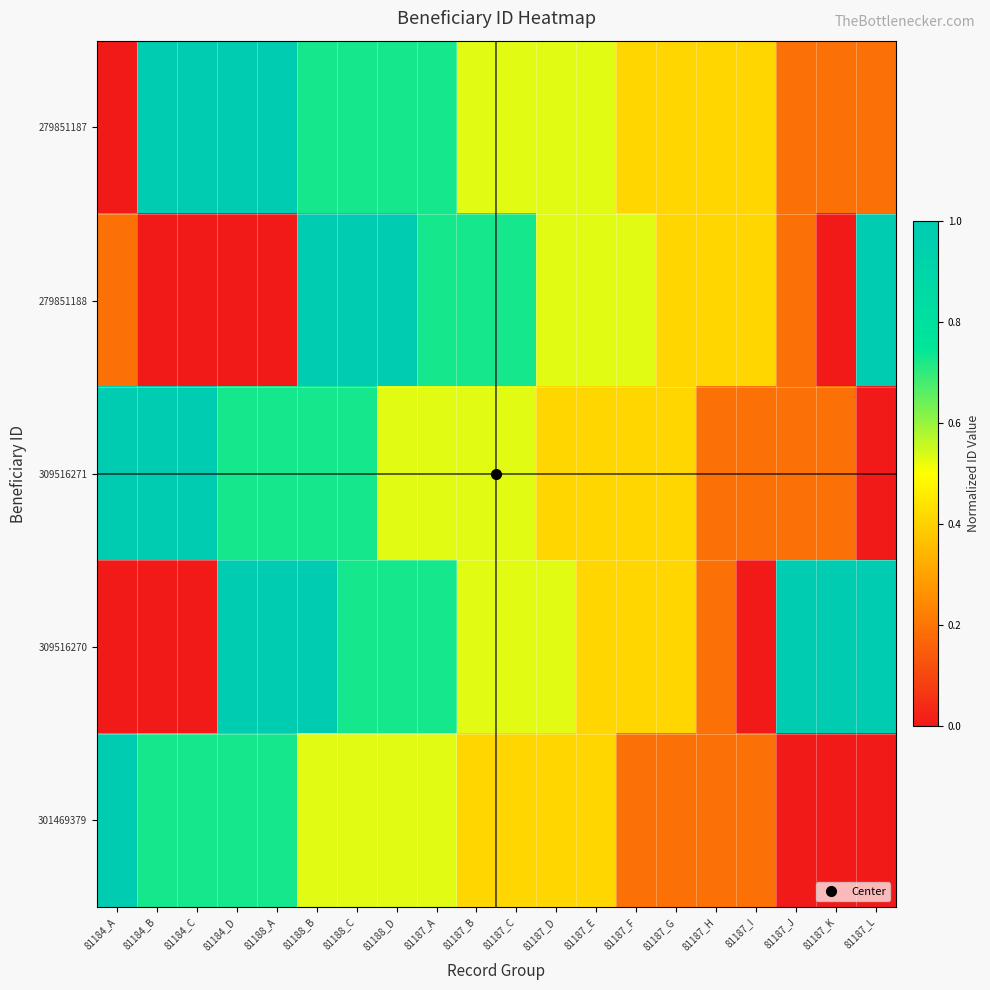

Reading left to right, list all the values displayed in this chart.

279851187: 81184_A=0.0	81184_B=1.0	81184_C=1.0	81184_D=1.0	81188_A=1.0	81188_B=0.7	81188_C=0.7	81188_D=0.7	81187_A=0.7	81187_B=0.5	81187_C=0.5	81187_D=0.5	81187_E=0.5	81187_F=0.4	81187_G=0.4	81187_H=0.4	81187_I=0.4	81187_J=0.2	81187_K=0.2	81187_L=0.2
279851188: 81184_A=0.2	81184_B=0.0	81184_C=0.0	81184_D=0.0	81188_A=0.0	81188_B=1.0	81188_C=1.0	81188_D=1.0	81187_A=0.7	81187_B=0.7	81187_C=0.7	81187_D=0.5	81187_E=0.5	81187_F=0.5	81187_G=0.4	81187_H=0.4	81187_I=0.4	81187_J=0.2	81187_K=0.0	81187_L=1.0
309516271: 81184_A=1.0	81184_B=1.0	81184_C=1.0	81184_D=0.7	81188_A=0.7	81188_B=0.7	81188_C=0.7	81188_D=0.5	81187_A=0.5	81187_B=0.5	81187_C=0.5	81187_D=0.4	81187_E=0.4	81187_F=0.4	81187_G=0.4	81187_H=0.2	81187_I=0.2	81187_J=0.2	81187_K=0.2	81187_L=0.0
309516270: 81184_A=0.0	81184_B=0.0	81184_C=0.0	81184_D=1.0	81188_A=1.0	81188_B=1.0	81188_C=0.7	81188_D=0.7	81187_A=0.7	81187_B=0.5	81187_C=0.5	81187_D=0.5	81187_E=0.4	81187_F=0.4	81187_G=0.4	81187_H=0.2	81187_I=0.0	81187_J=1.0	81187_K=1.0	81187_L=1.0
301469379: 81184_A=1.0	81184_B=0.7	81184_C=0.7	81184_D=0.7	81188_A=0.7	81188_B=0.5	81188_C=0.5	81188_D=0.5	81187_A=0.5	81187_B=0.4	81187_C=0.4	81187_D=0.4	81187_E=0.4	81187_F=0.2	81187_G=0.2	81187_H=0.2	81187_I=0.2	81187_J=0.0	81187_K=0.0	81187_L=0.0